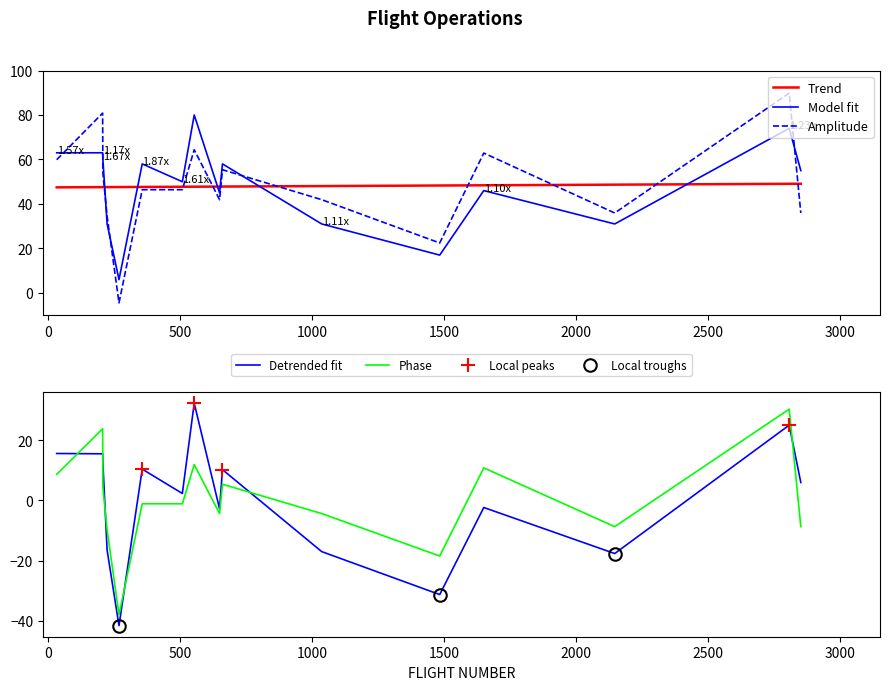

Which series ends up on top after the final intersection of Model fit and Amplitude?

Model fit